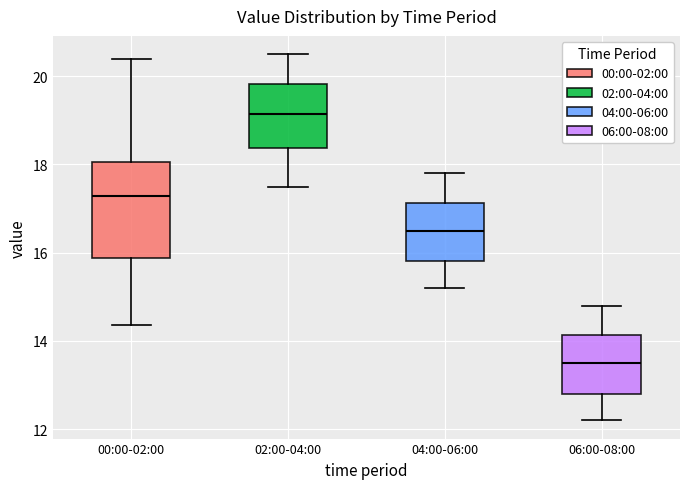

Where does the lower whisker of the box for 04:00-06:00 end on the y-axis? The values are not printed on the chart, so give them approximately, as read against the axis.

15.2